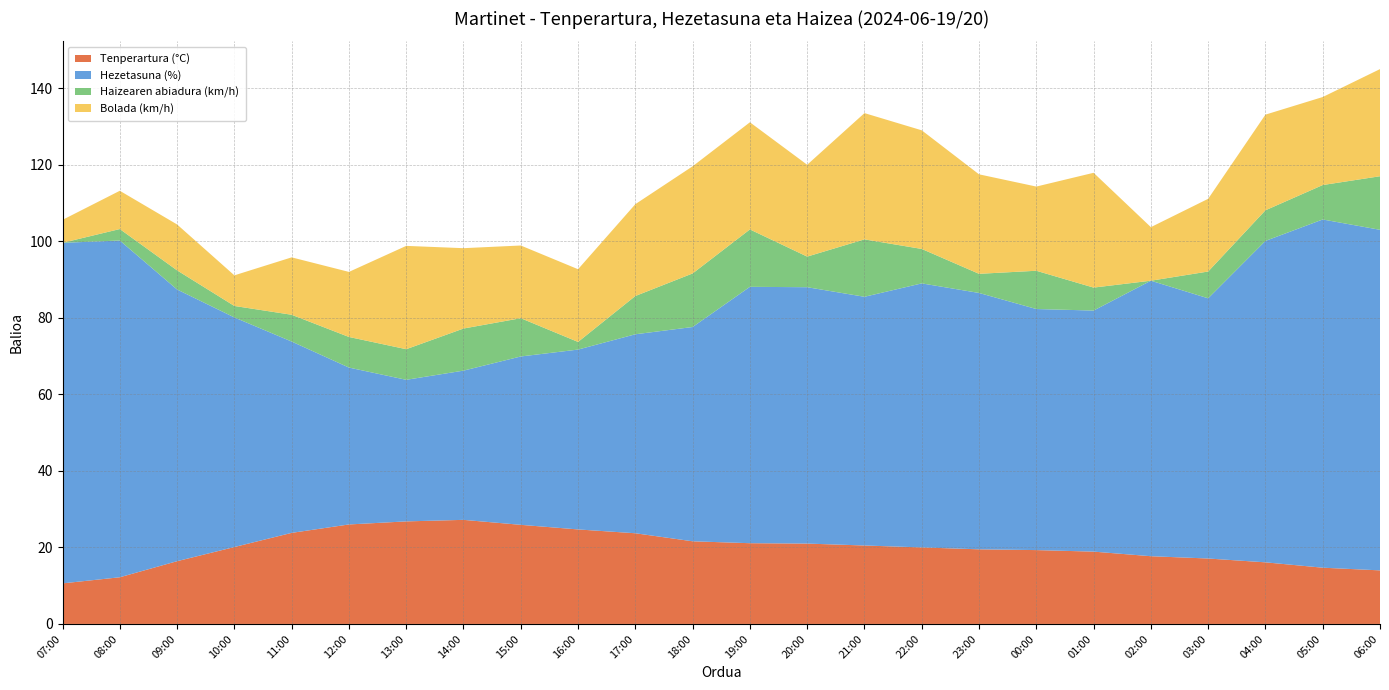

Reading right to left, extract all data points from this chart.

Tenperartura (°C): 06:00=14.0	05:00=14.7	04:00=16.1	03:00=17.1	02:00=17.7	01:00=18.9	00:00=19.3	23:00=19.5	22:00=20.0	21:00=20.5	20:00=21.0	19:00=21.1	18:00=21.6	17:00=23.7	16:00=24.7	15:00=25.9	14:00=27.2	13:00=26.8	12:00=26.0	11:00=23.8	10:00=20.1	09:00=16.4	08:00=12.2	07:00=10.6
Hezetasuna (%): 06:00=89.0	05:00=91.0	04:00=84.0	03:00=68.0	02:00=72.0	01:00=63.0	00:00=63.0	23:00=67.0	22:00=69.0	21:00=65.0	20:00=67.0	19:00=67.0	18:00=56.0	17:00=52.0	16:00=47.0	15:00=44.0	14:00=39.0	13:00=37.0	12:00=41.0	11:00=50.0	10:00=60.0	09:00=71.0	08:00=88.0	07:00=89.0
Haizearen abiadura (km/h): 06:00=14.0	05:00=9.0	04:00=8.0	03:00=7.0	02:00=0.0	01:00=6.0	00:00=10.0	23:00=5.0	22:00=9.0	21:00=15.0	20:00=8.0	19:00=15.0	18:00=14.0	17:00=10.0	16:00=2.0	15:00=10.0	14:00=11.0	13:00=8.0	12:00=8.0	11:00=7.0	10:00=3.0	09:00=5.0	08:00=3.0	07:00=0.0
Bolada (km/h): 06:00=28.0	05:00=23.0	04:00=25.0	03:00=19.0	02:00=14.0	01:00=30.0	00:00=22.0	23:00=26.0	22:00=31.0	21:00=33.0	20:00=24.0	19:00=28.0	18:00=28.0	17:00=24.0	16:00=19.0	15:00=19.0	14:00=21.0	13:00=27.0	12:00=17.0	11:00=15.0	10:00=8.0	09:00=12.0	08:00=10.0	07:00=6.0